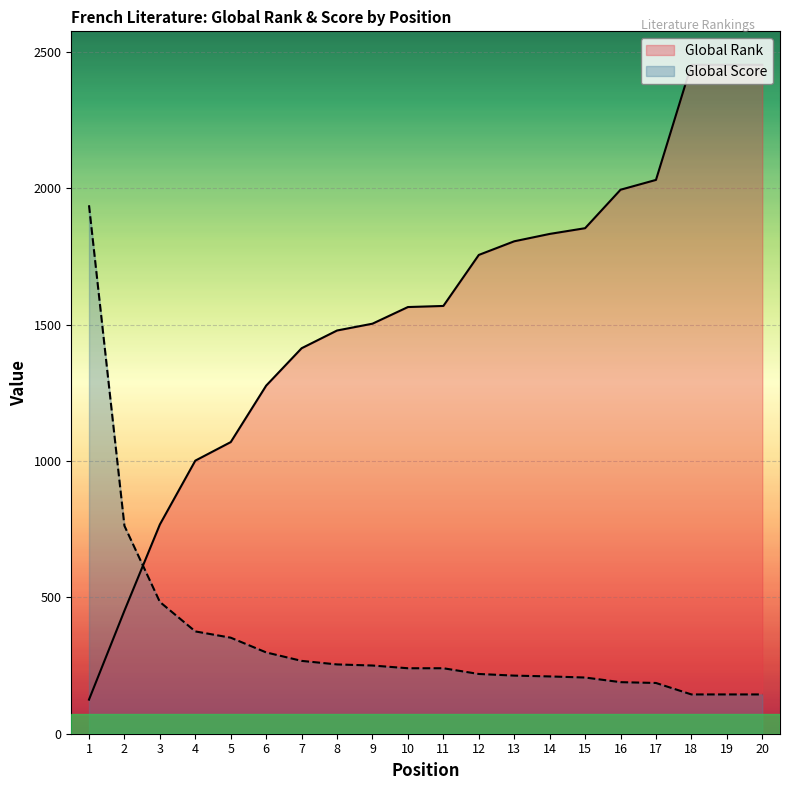

Is it true that Global Score equals 189 at 16?

True